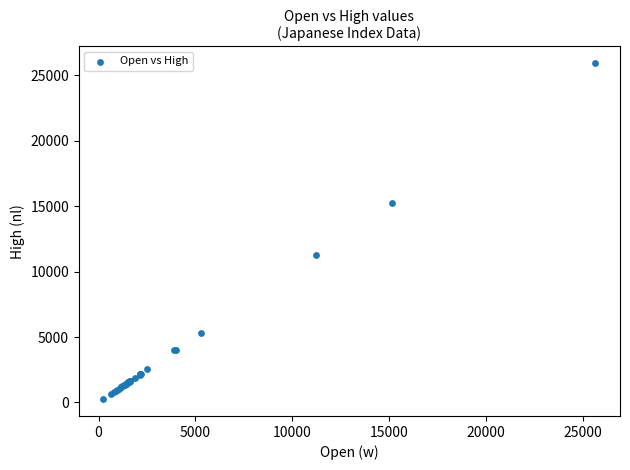

What Y value in the scatter plot is closest to 13084?

11269.7